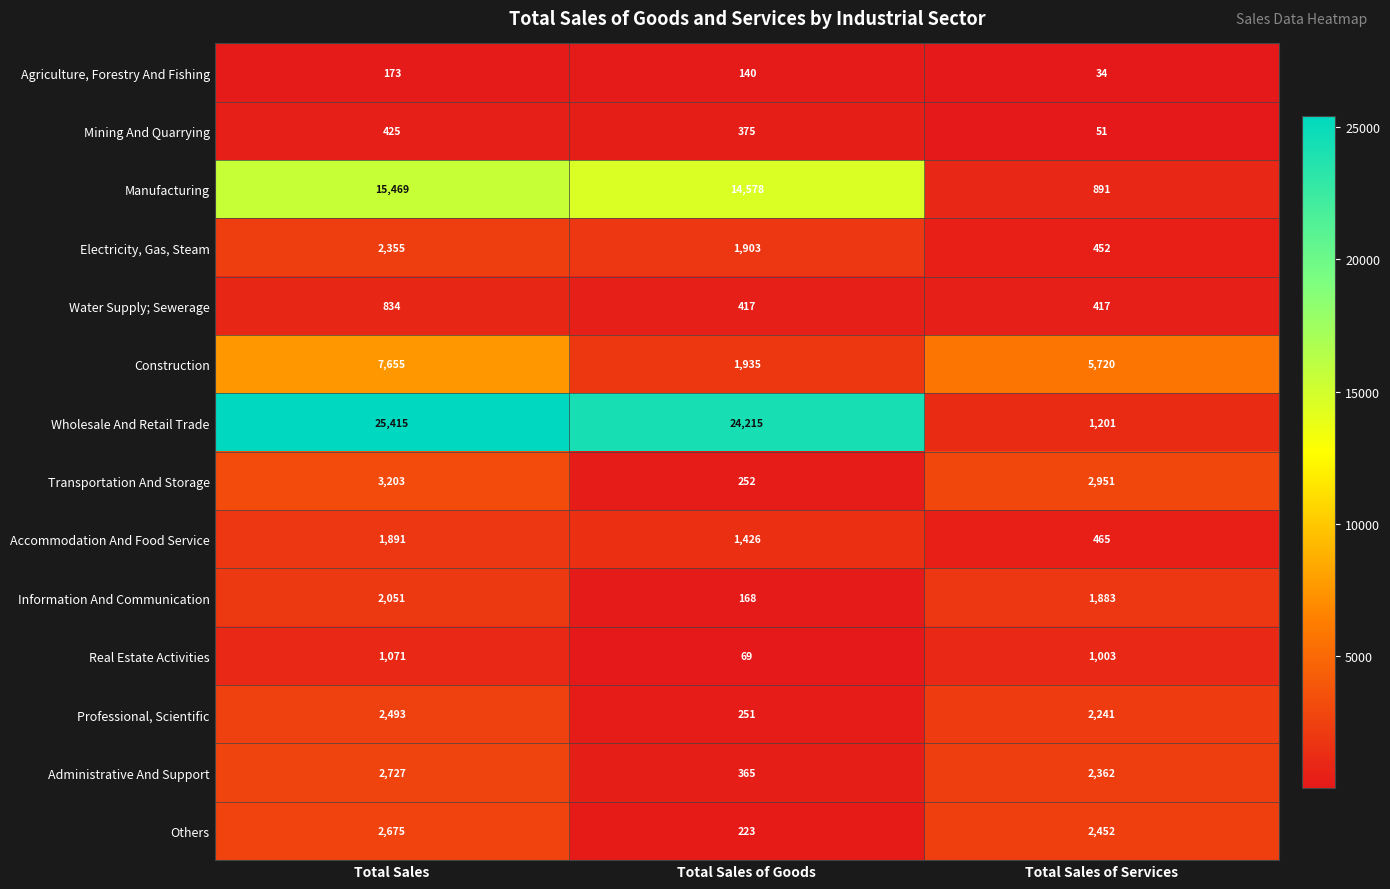

Which series has the largest range (max minus min)?

Wholesale And Retail Trade